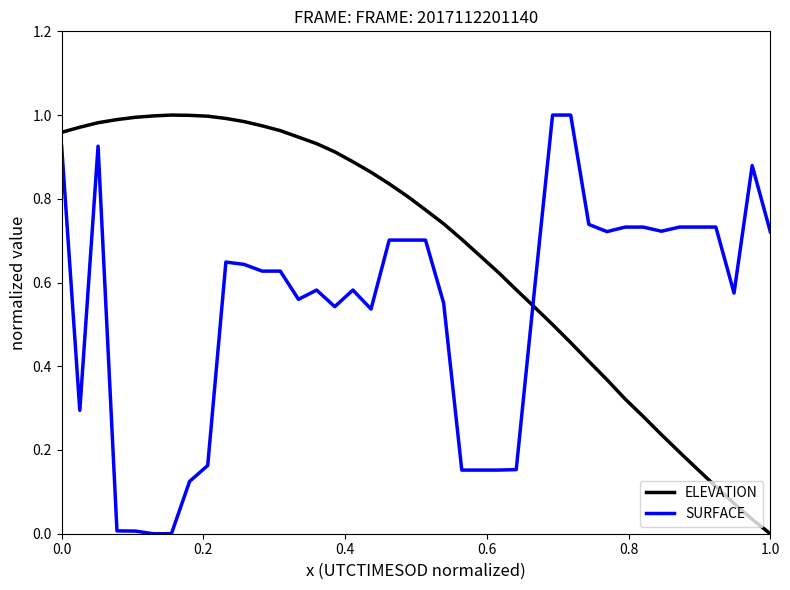

How many lines are shown in the chart?

2